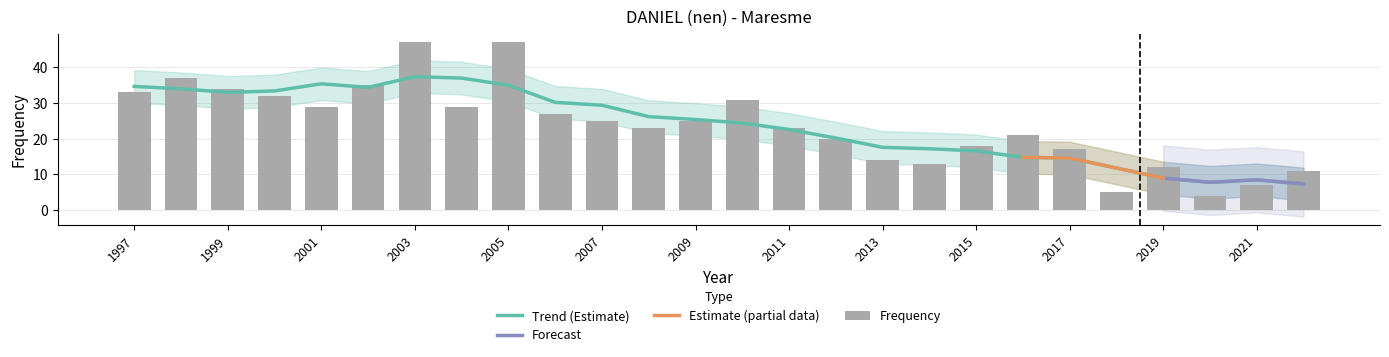

What is the change in value from 2017 to 2003?

+30